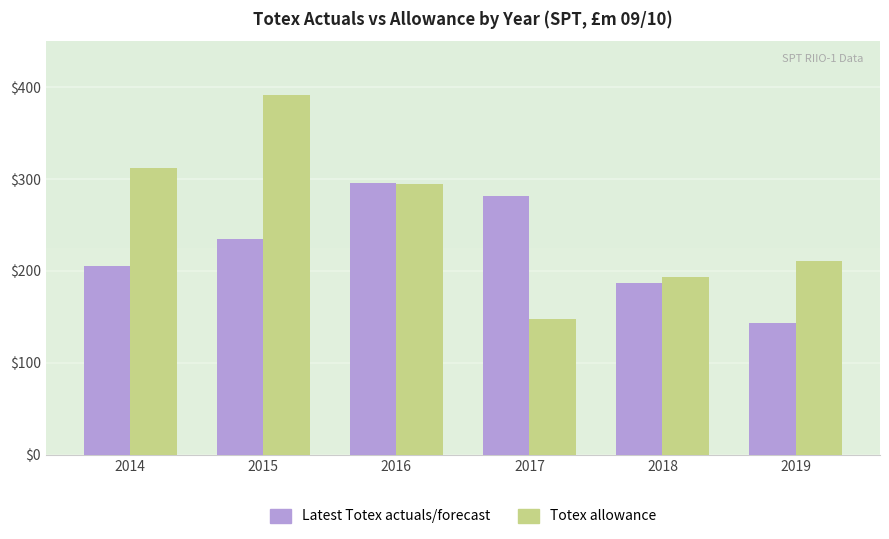

The Totex allowance series shows 193.7 at 2018. True or false?

True